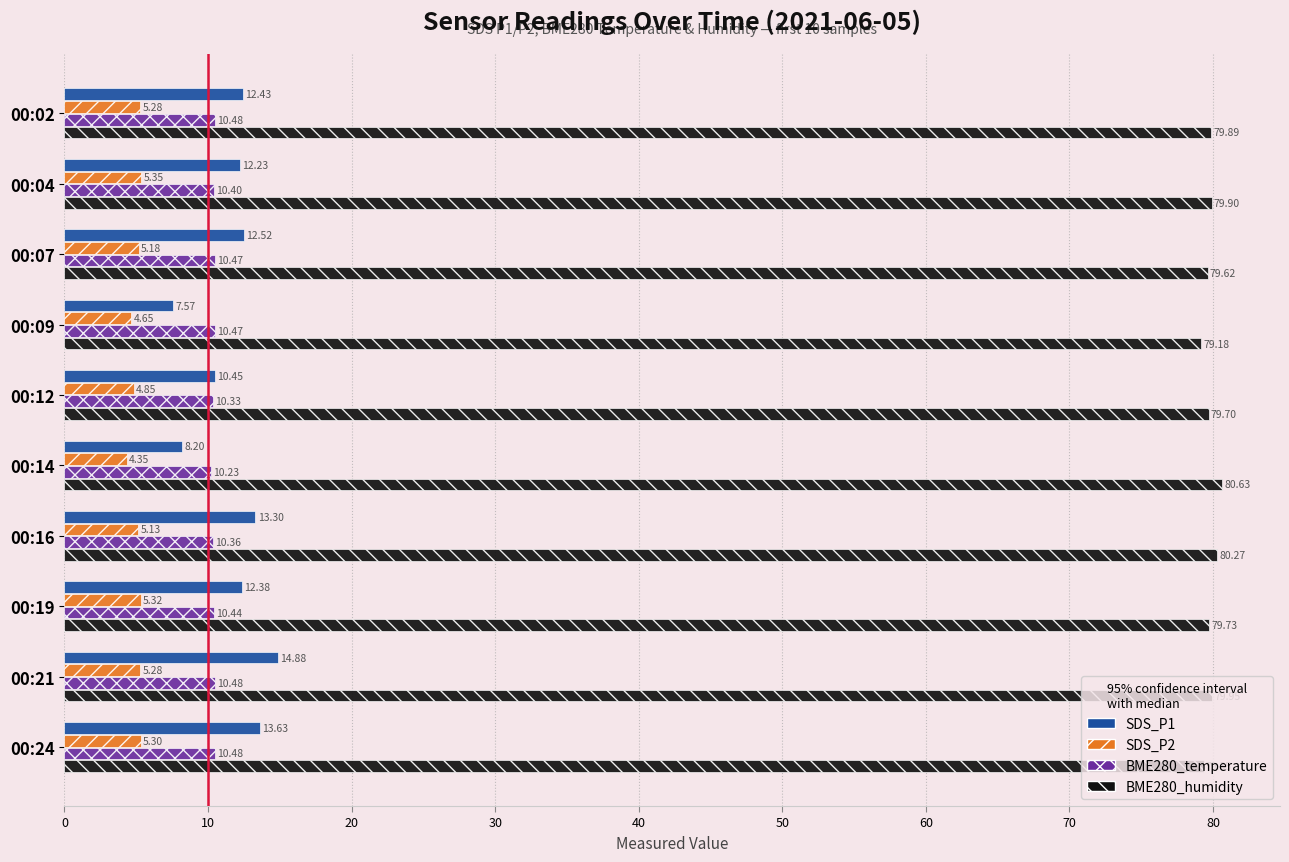

Which series has the widest spread of values?

SDS_P1